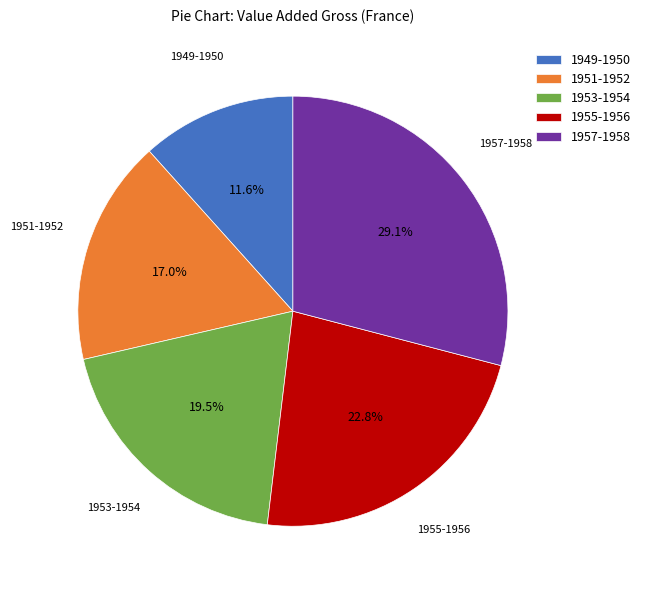

How many slices are in this pie chart?

5